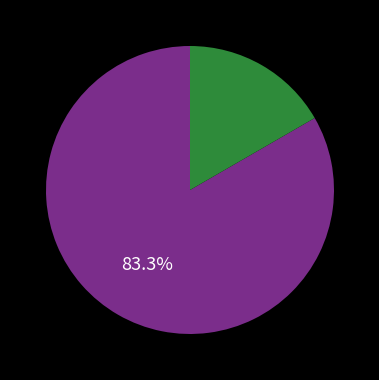

Does any single category account for the majority?

Yes